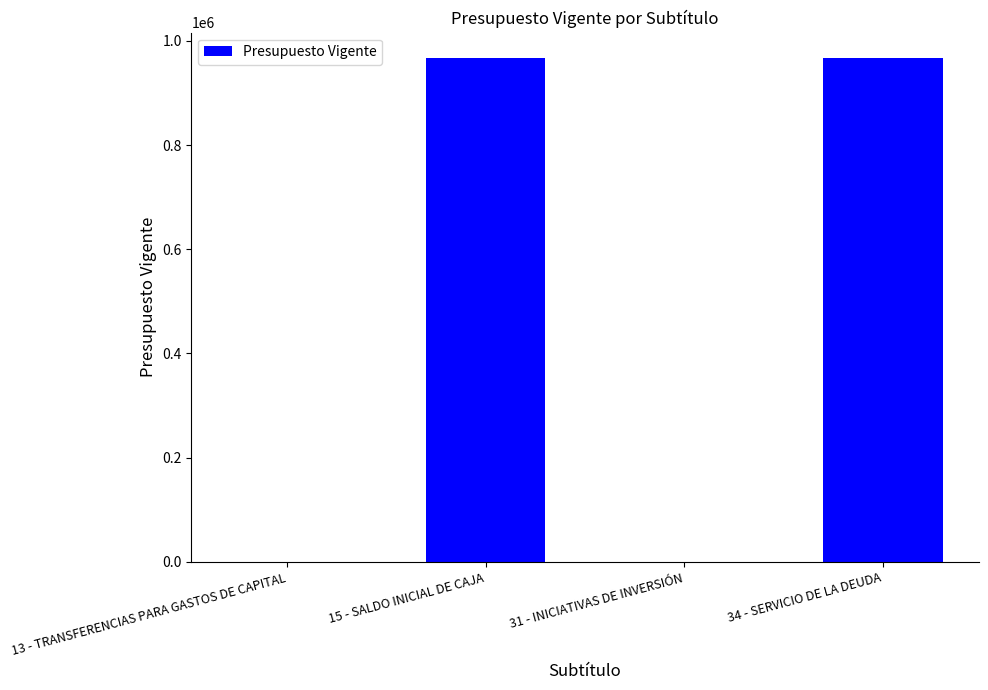

What is the maximum value shown in the chart?

967356